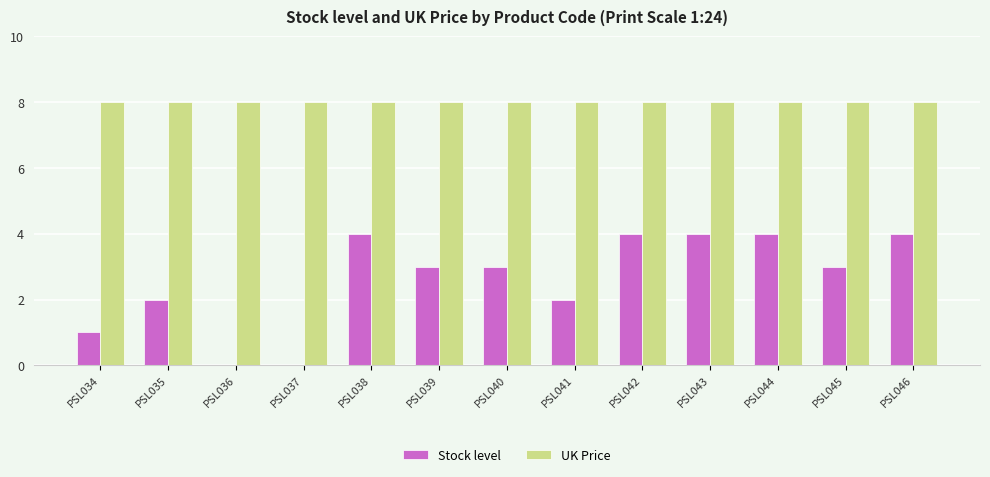

Which series has the largest range (max minus min)?

Stock level